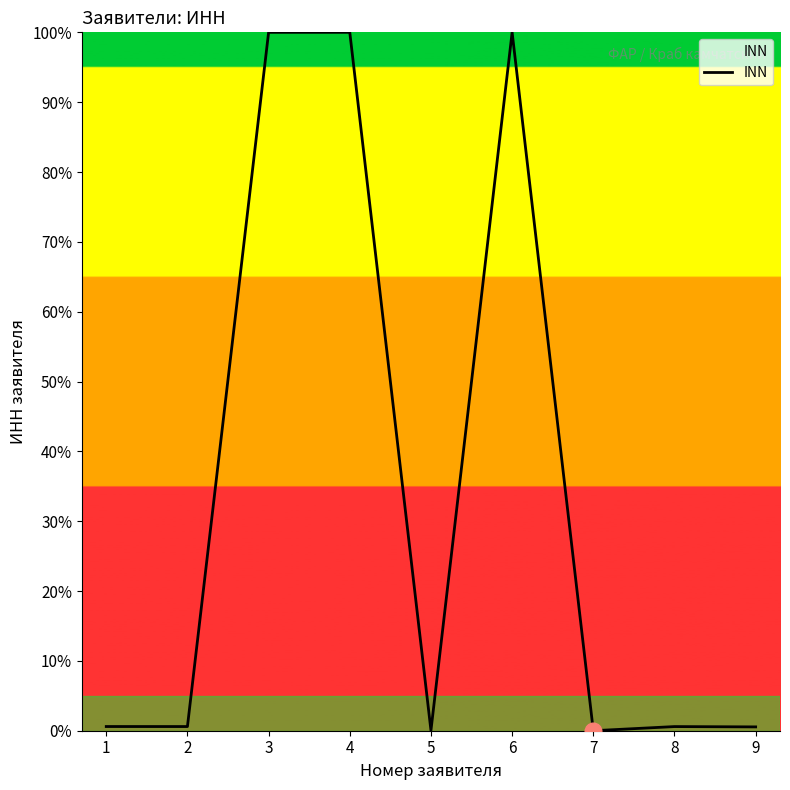

What is the difference between the maximum and minimum values?

100.0